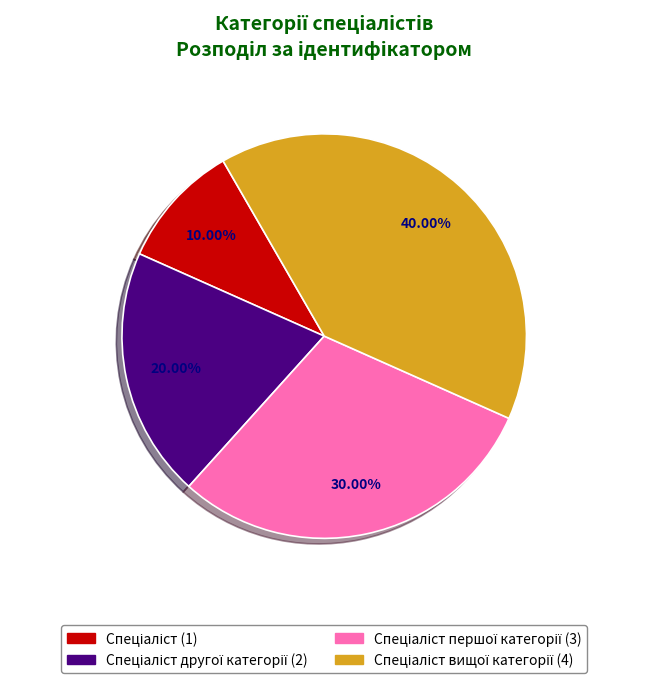

Is there a majority slice in this chart?

No